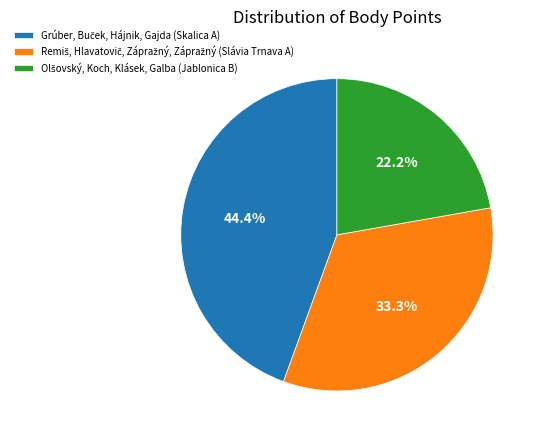

Is there a majority slice in this chart?

No